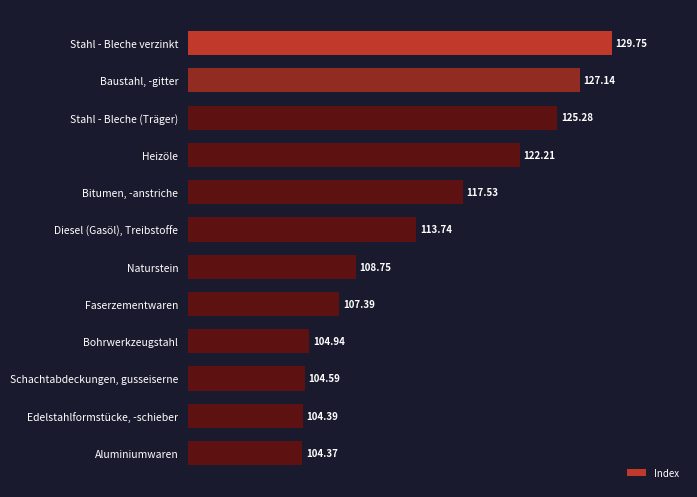

Approximately how many times larger is the value at Schachtabdeckungen, gusseiserne compared to Diesel (Gasöl), Treibstoffe?

0.9